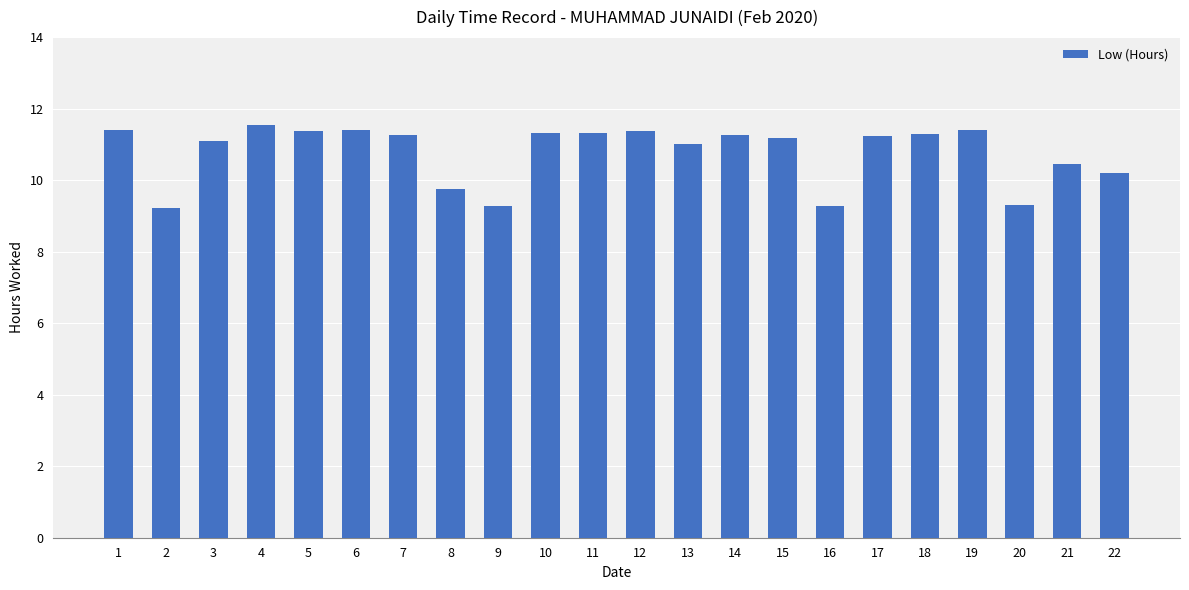

How many bars are there in total?

22